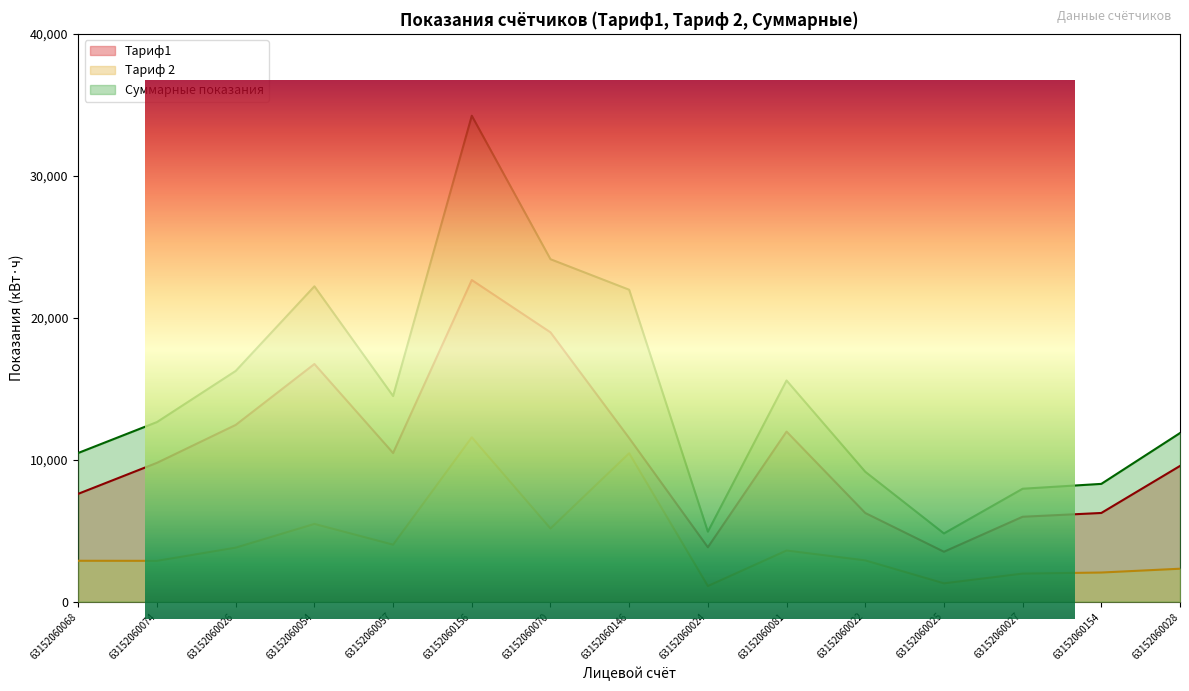

True or false: Тариф1 has a value of 1877.1 at 63152060027.

False